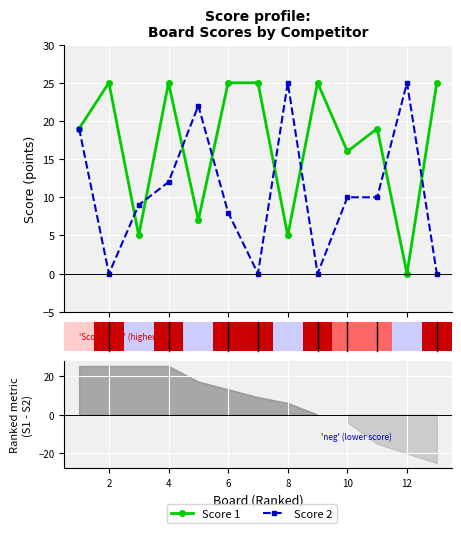

Are the bars grouped side by side (vs. stacked)?

Yes